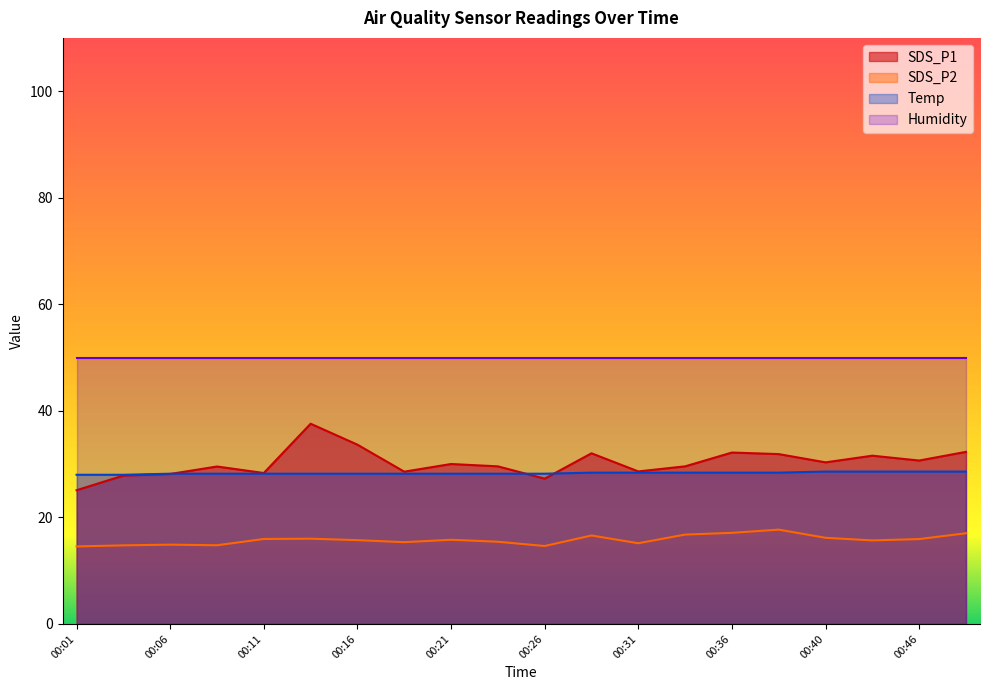

What is the lowest value of the Temp series?

28.0